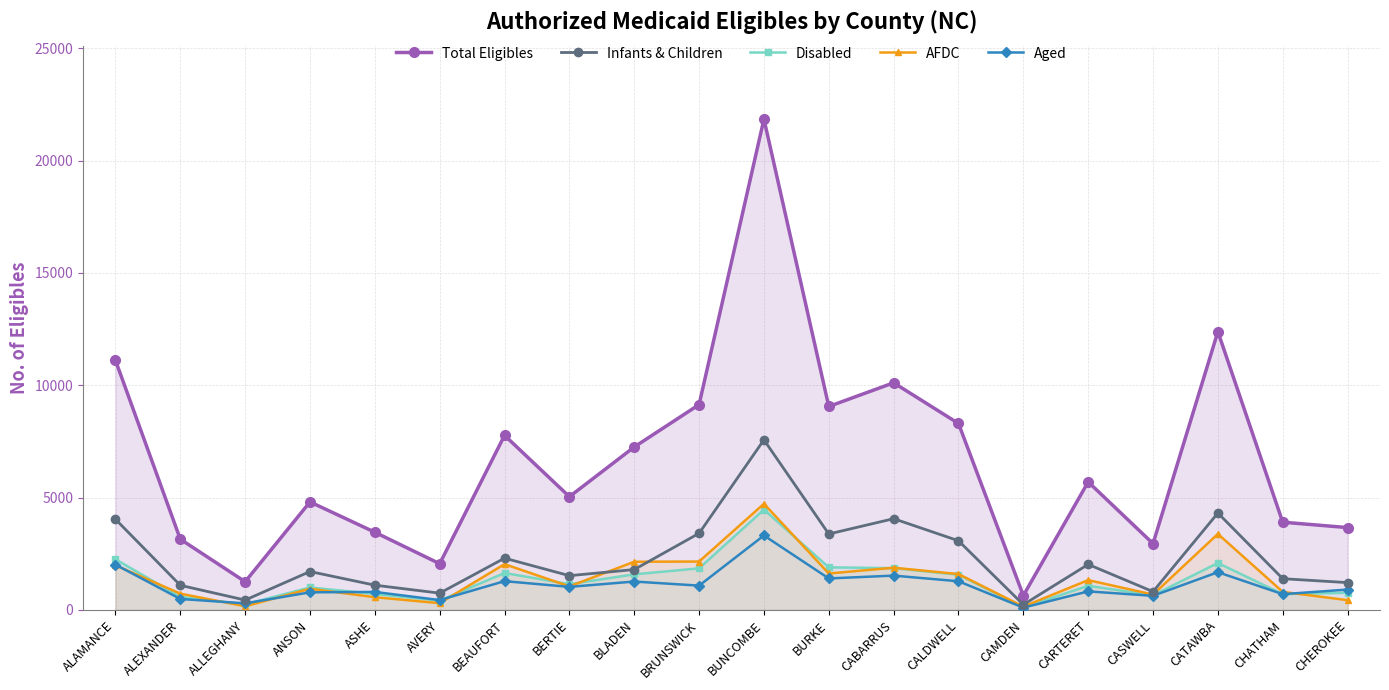

True or false: Aged and Infants & Children intersect in this chart.

False